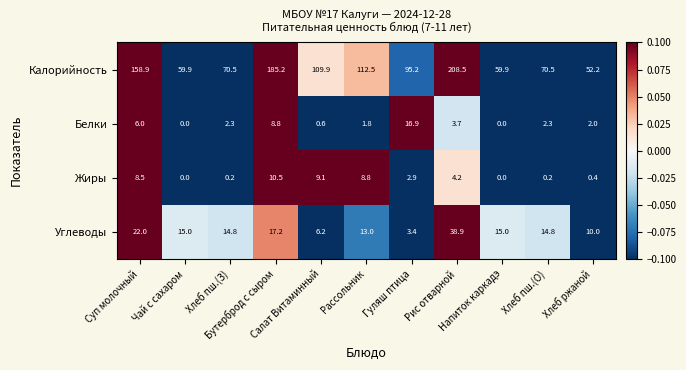

What is the difference between the maximum and minimum values in the Жиры series?

10.5